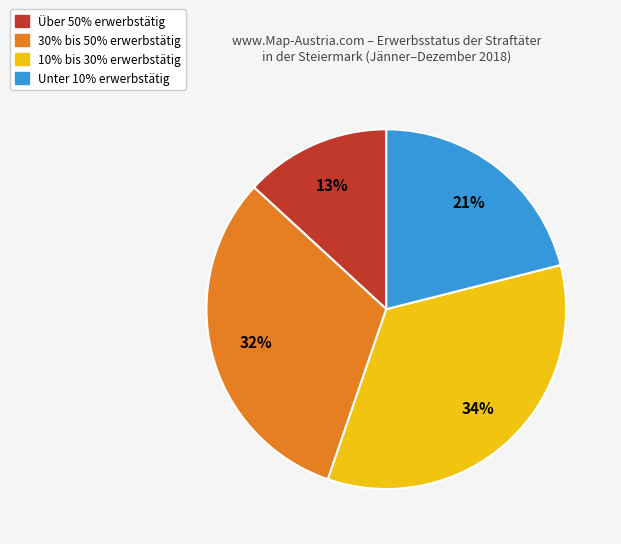

How many segments does this pie chart have?

4